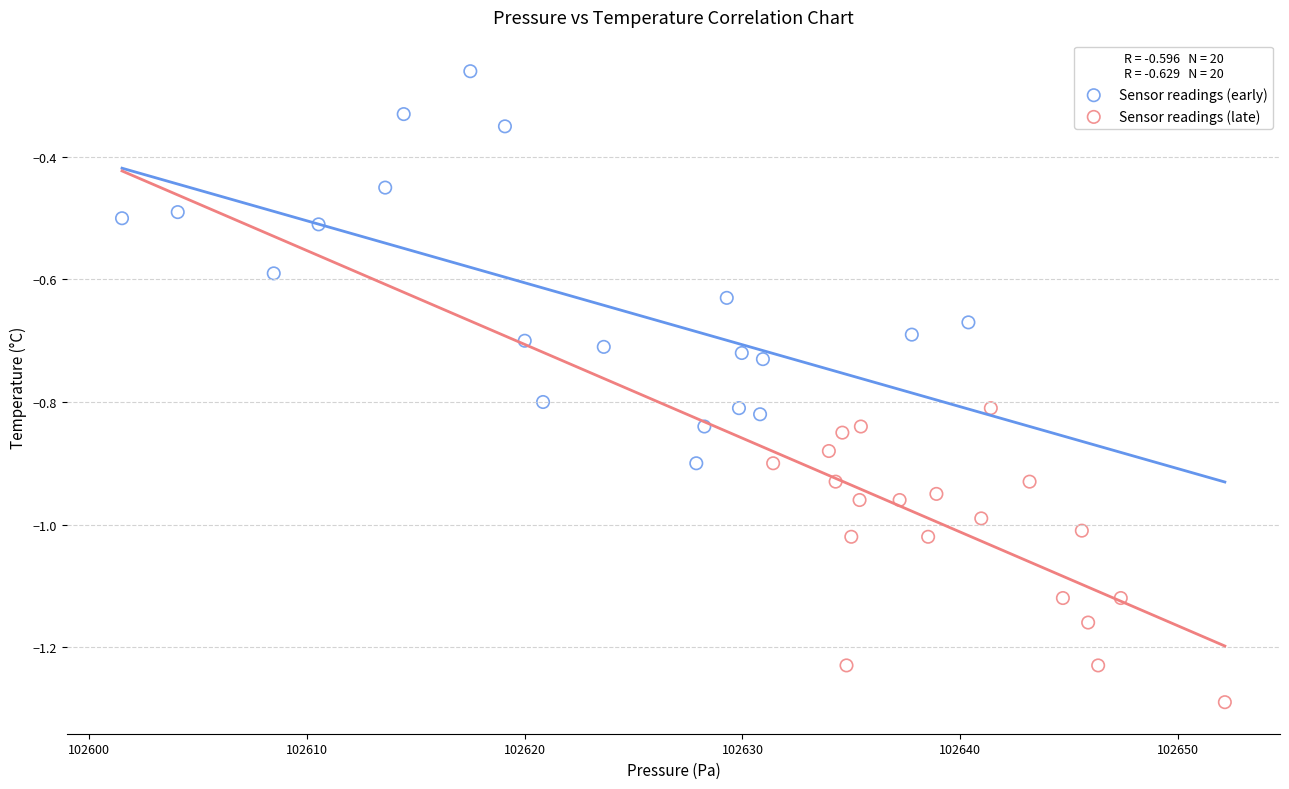

What are all the series names shown in the legend?

Sensor readings (early), Sensor readings (late)